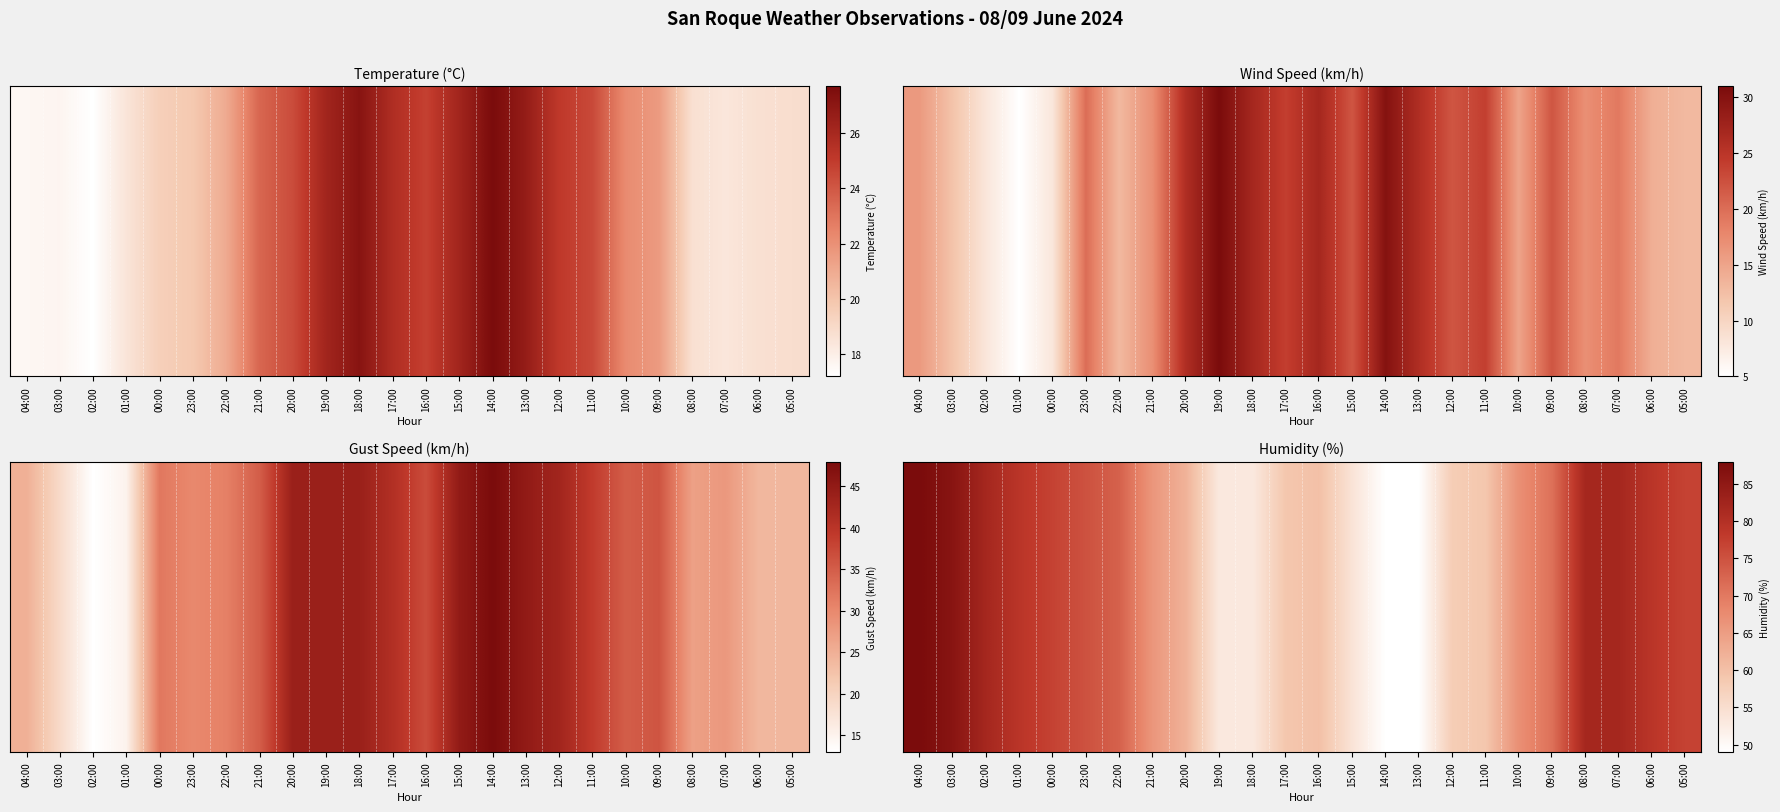

The value at 10:00 is 23. True or false?

False